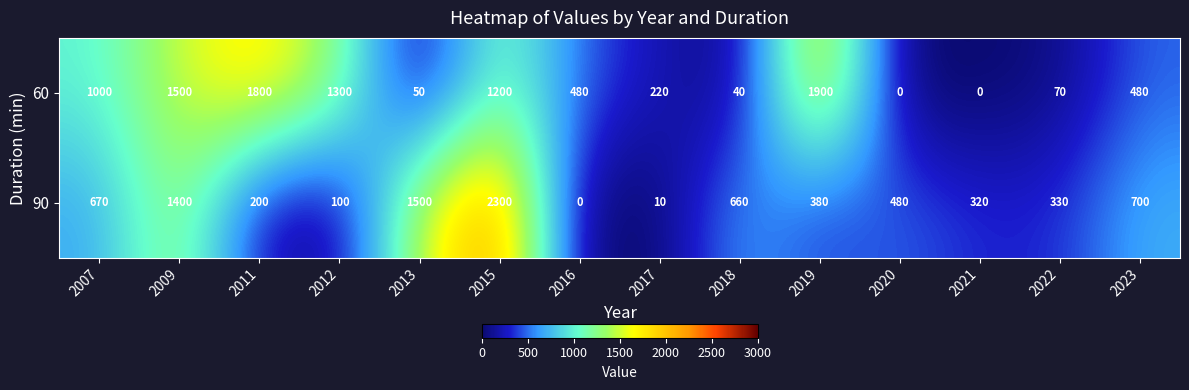

How many distinct data groups are displayed?

2